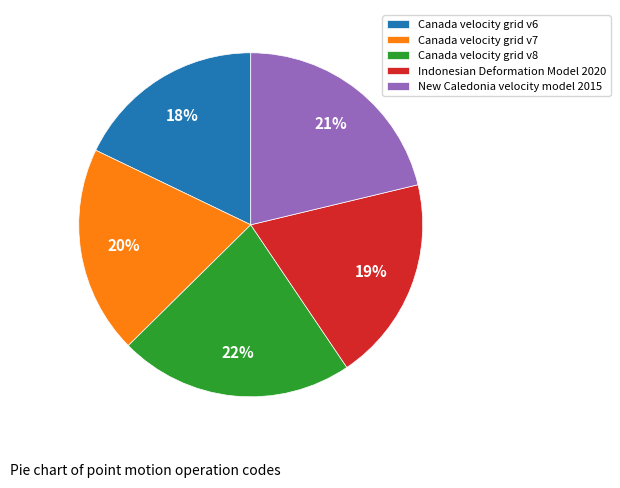

Which category has the biggest portion of the pie?

Canada velocity grid v8